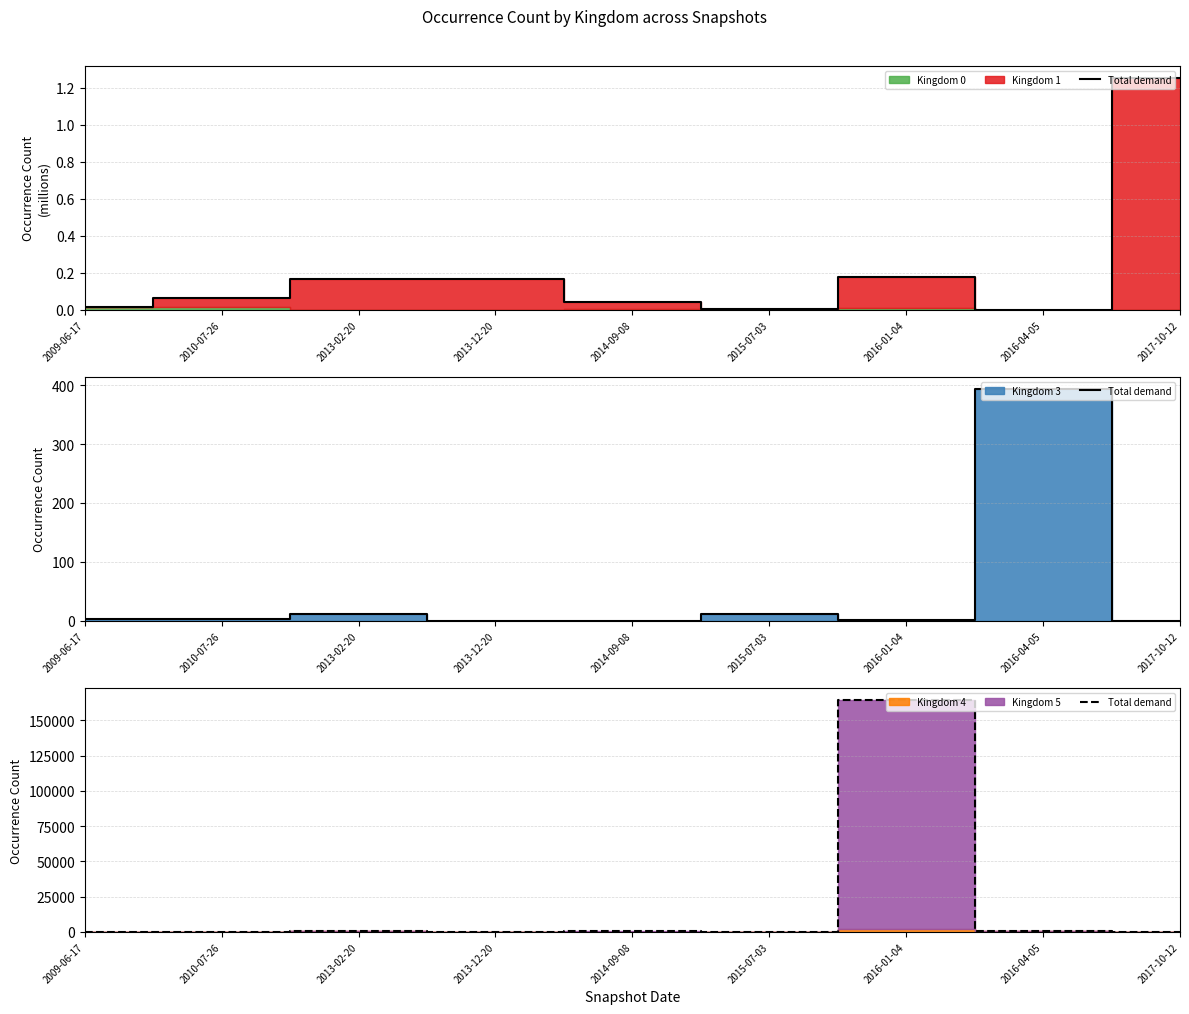

Count the number of values greater than 162.

4